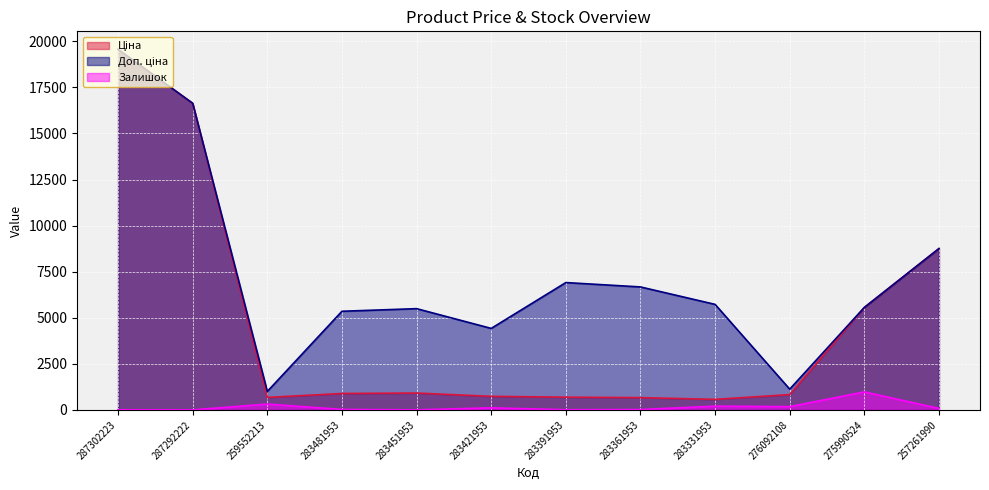

What is the value of the Залишок point at the 11th from the left?

977.0